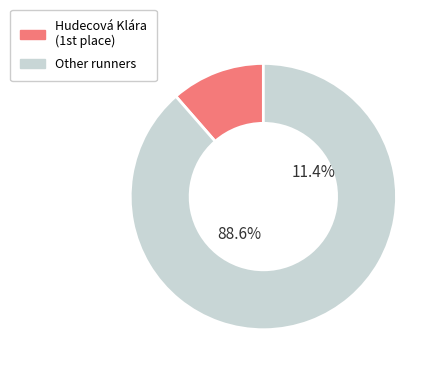

The Mažárová Karin slice represents 8% of the pie. True or false?

False